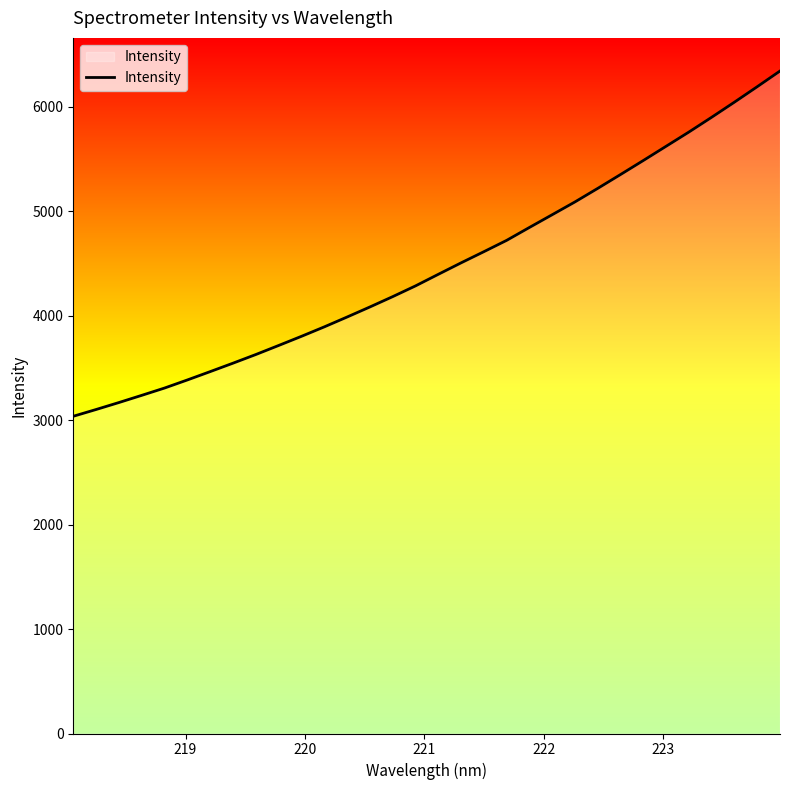

True or false: the data has more than 1 interior local peaks.

False